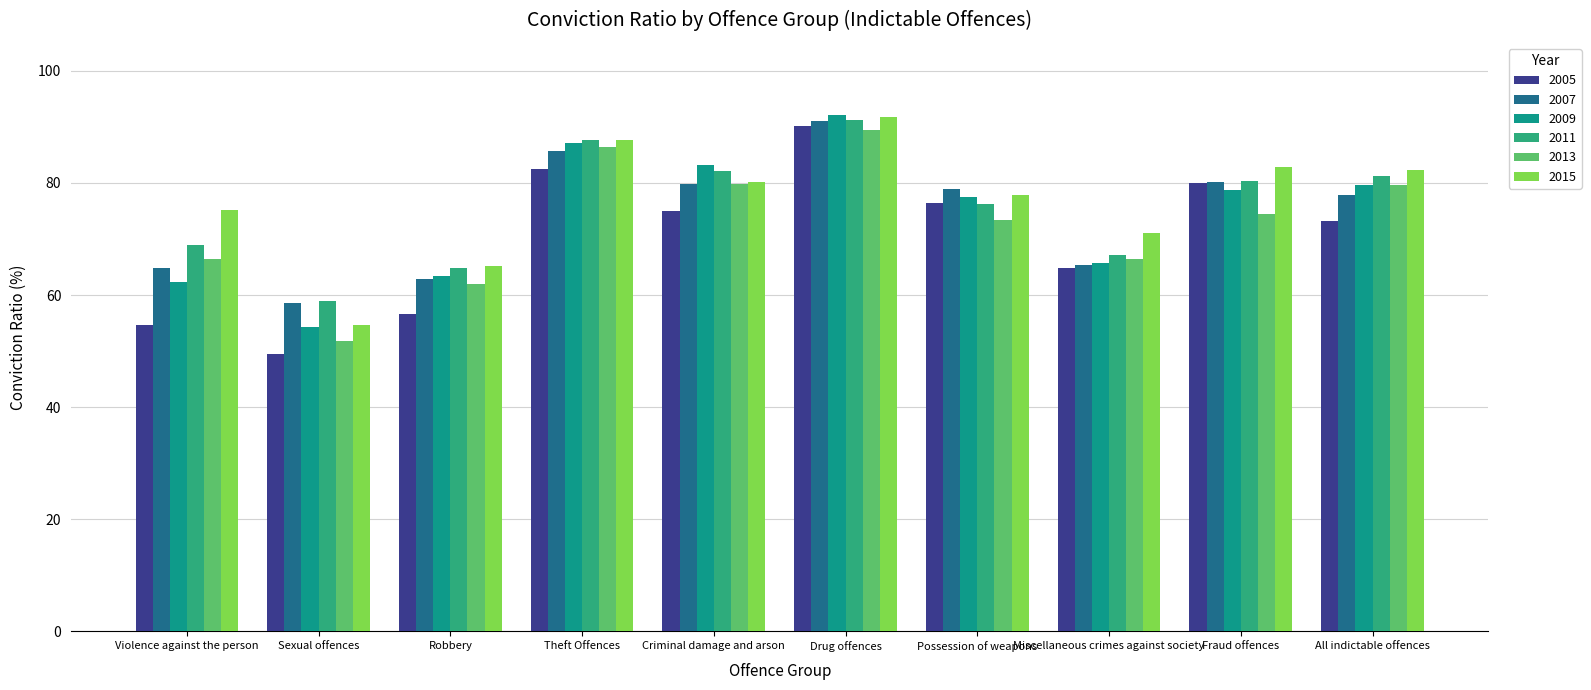

What is the total value across all series at All indictable offences?

473.9